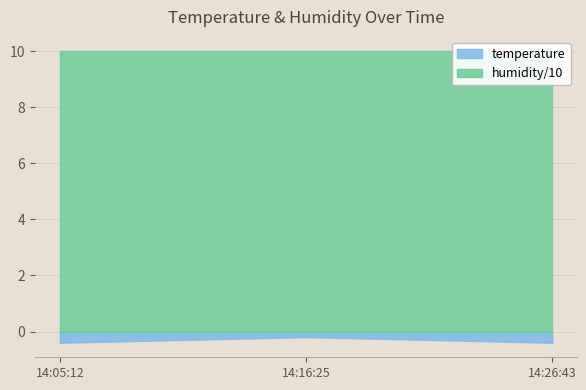

Which series has the widest spread of values?

temperature